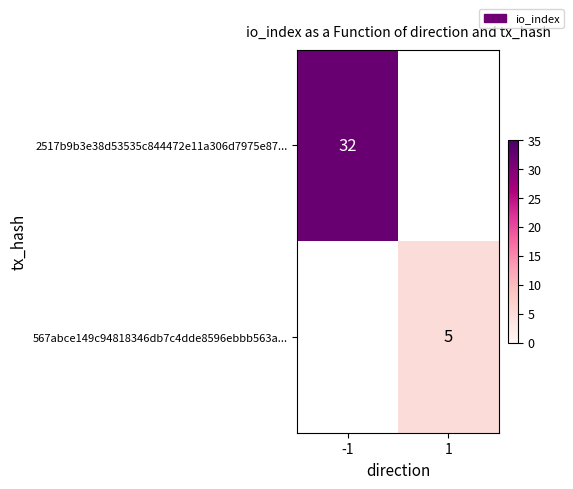

The value of 2517b9b3e38d53535c844472e11a306d7975e87... at -1 is 32. True or false?

True